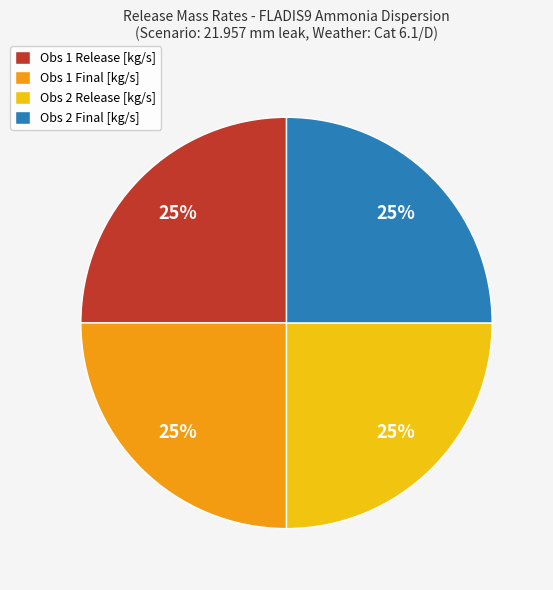

To the nearest percent, what is the combined percentage of Obs 1 Final [kg/s] and Obs 2 Release [kg/s]?

50%